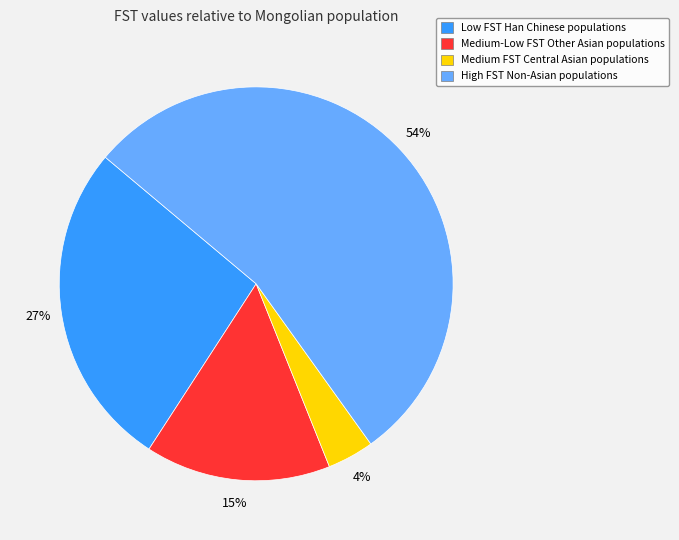

To the nearest percent, what is the average slice percentage?

25%